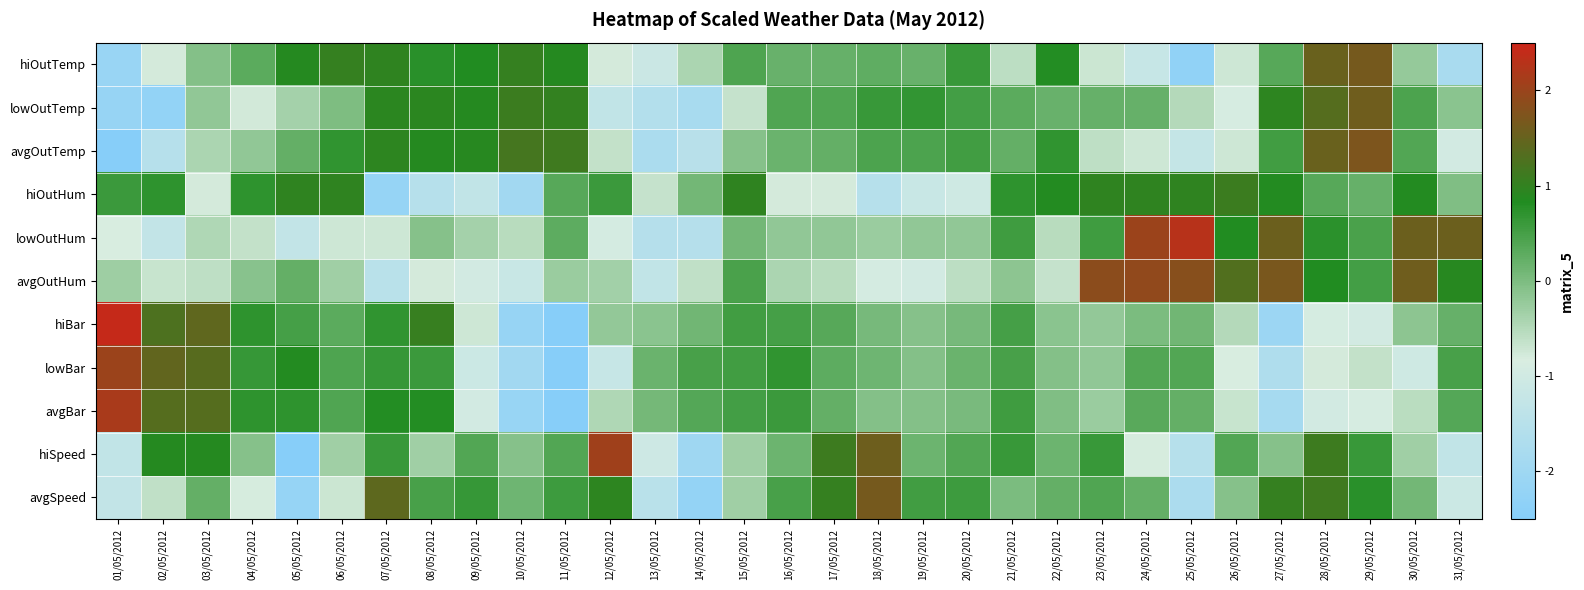

Which series has the largest total across all categories?

hiBar